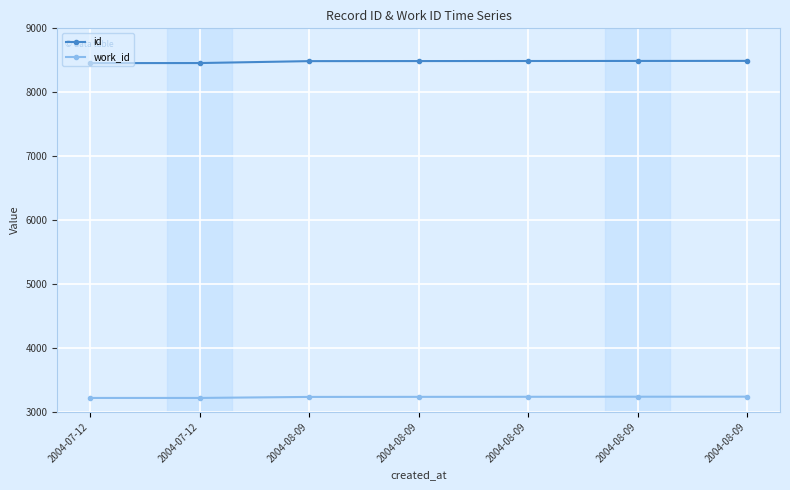

At which label does work_id first exceed 3236?

2004-08-09